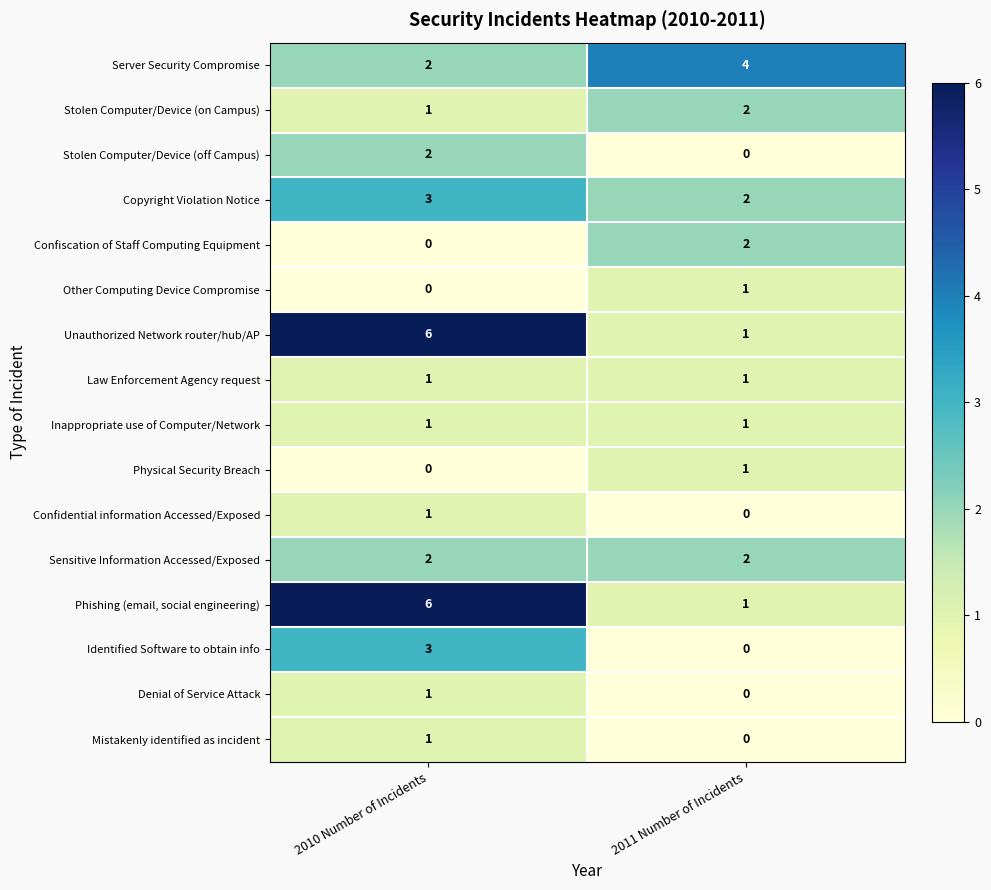

Which label corresponds to the largest value in the chart?

2010 Number of Incidents